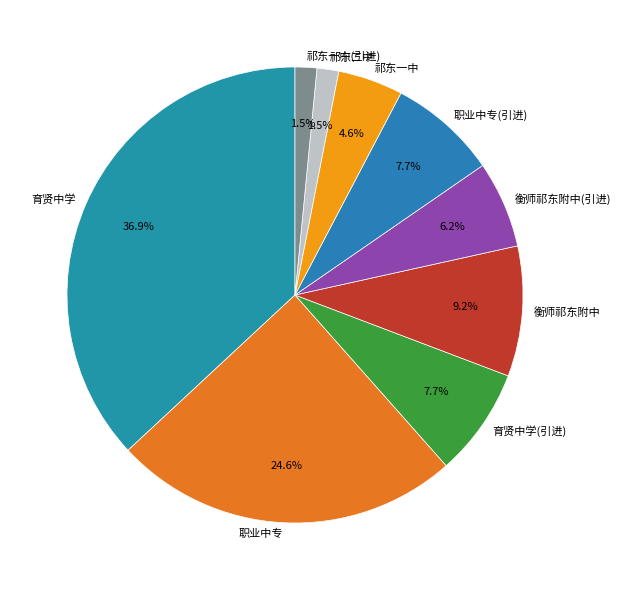

What is the total percentage of 育贤中学(引进) and 祁东一中?

12.3%